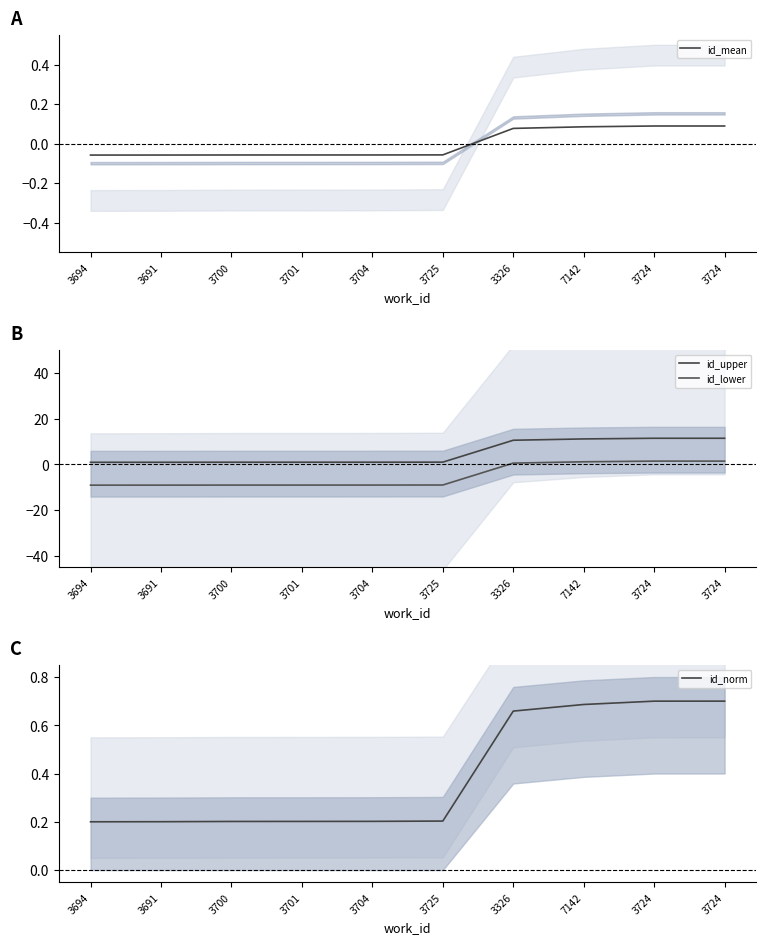

Is it true that id_norm equals 0.7 at 3724?

True